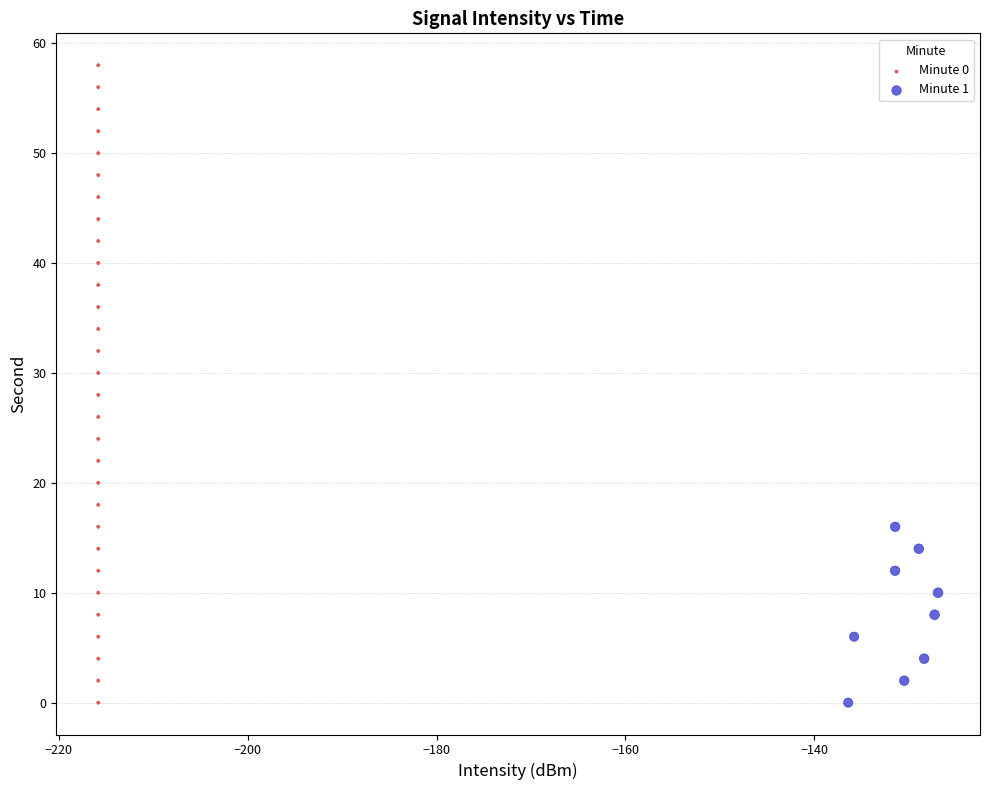

Which series has the widest spread of Y values?

Minute 0